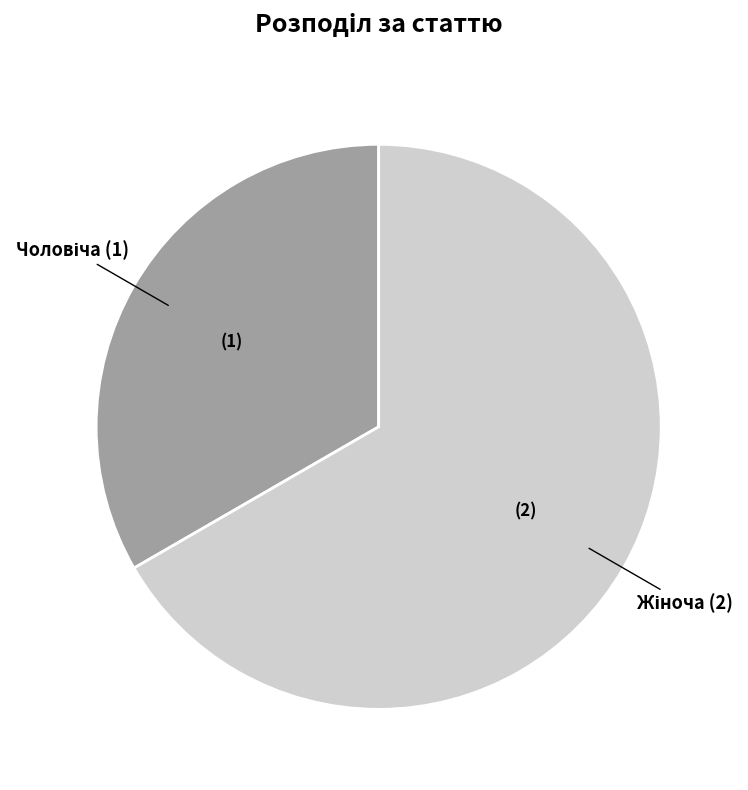

Does any single category account for the majority?

Yes